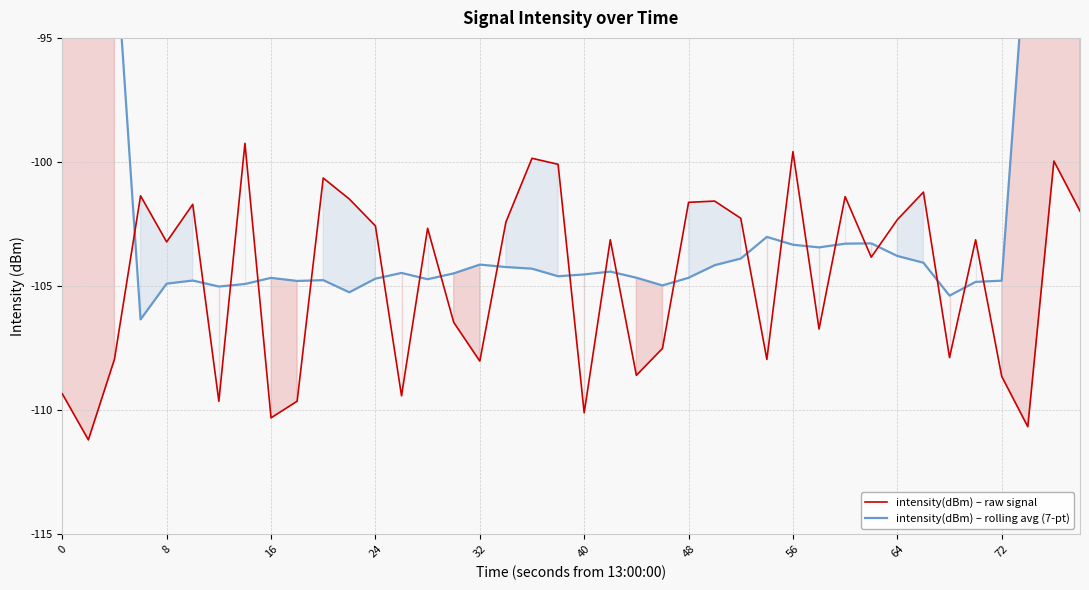

What is the maximum value for intensity(dBm) – raw signal?

-99.2